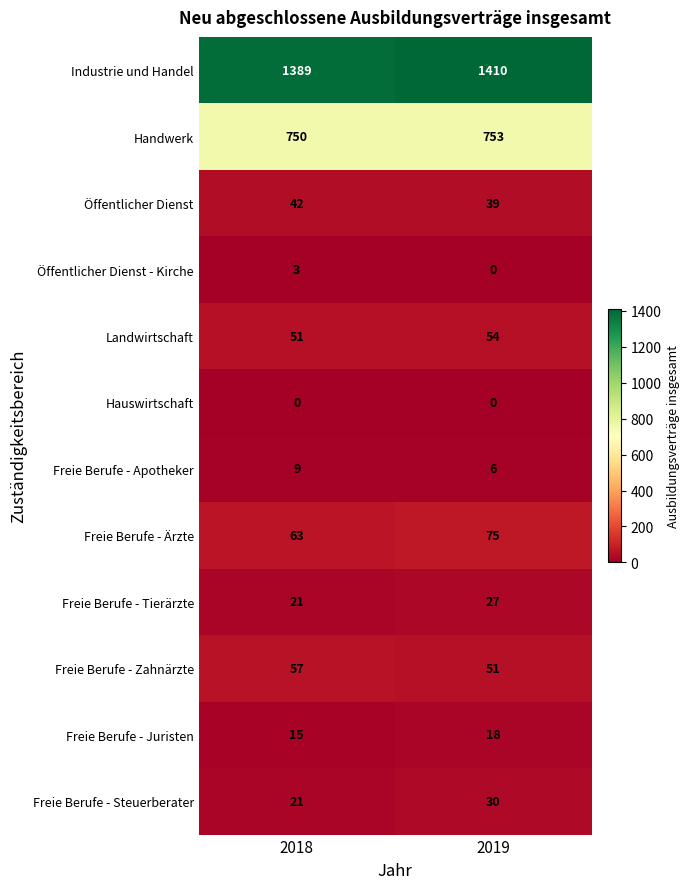

Where is Freie Berufe - Apotheker nearest to the value 7?

2019